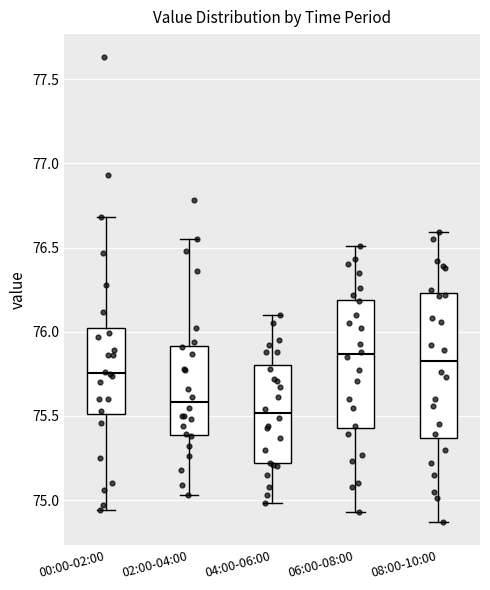

Reading left to right, transcribe this box plot: for each box, give where its median line is, the range the box spans, and where its two whiskers end, as read against the y-axis. The values are not printed on the chart, so give them approximately, as read against the axis.

00:00-02:00: median 75.75, box 75.50 to 76.00, whiskers 74.95 to 76.70
02:00-04:00: median 75.60, box 75.40 to 75.90, whiskers 75.05 to 76.55
04:00-06:00: median 75.50, box 75.20 to 75.80, whiskers 75.00 to 76.10
06:00-08:00: median 75.85, box 75.45 to 76.20, whiskers 74.95 to 76.50
08:00-10:00: median 75.85, box 75.35 to 76.25, whiskers 74.85 to 76.60